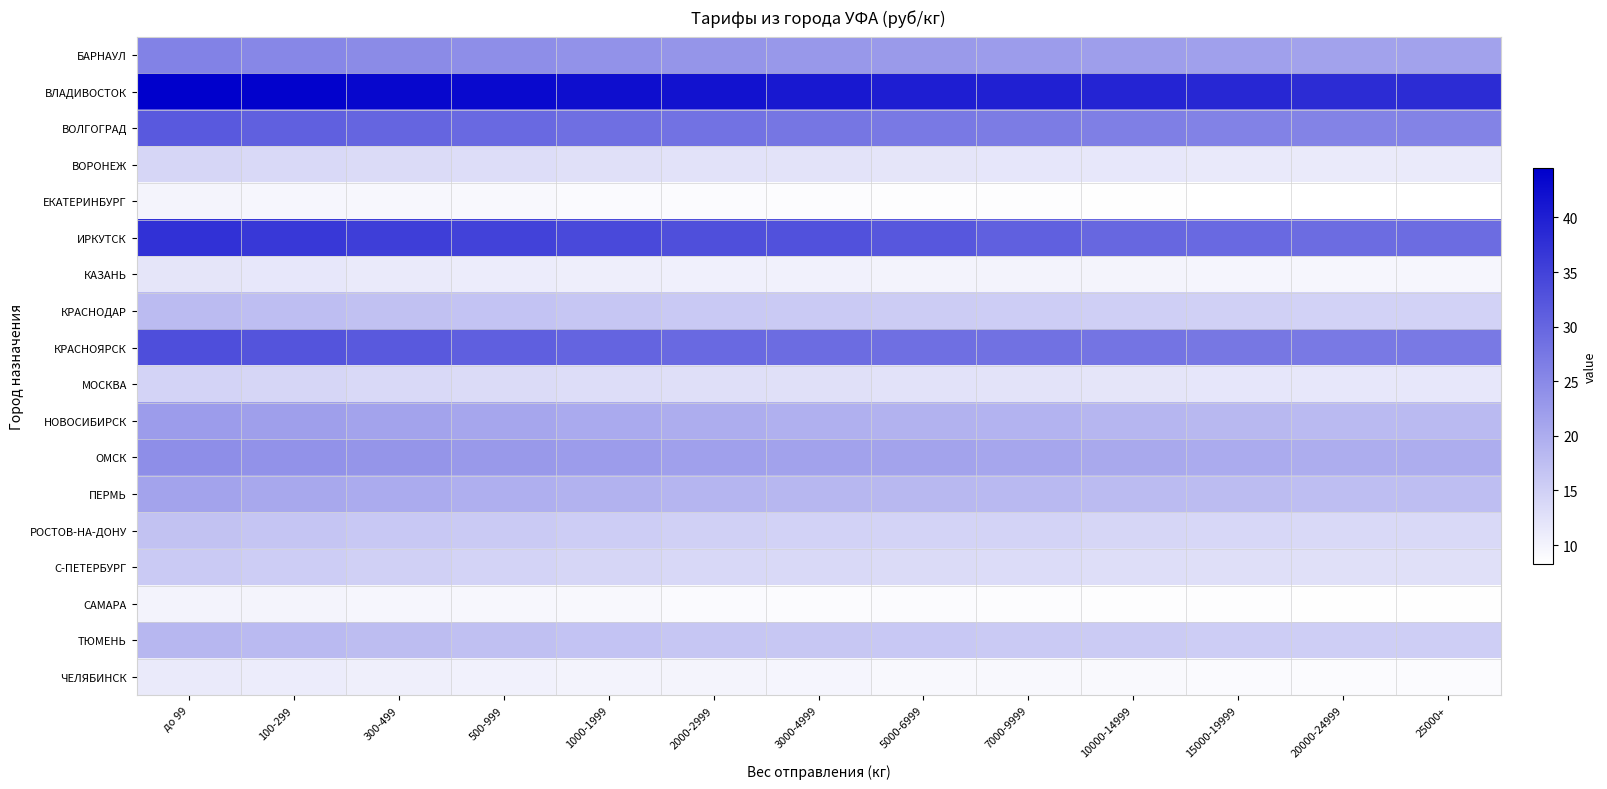

List the series in order of their peak value, highest first.

ВЛАДИВОСТОК, ИРКУТСК, КРАСНОЯРСК, ВОЛГОГРАД, БАРНАУЛ, ОМСК, НОВОСИБИРСК, ПЕРМЬ, ТЮМЕНЬ, КРАСНОДАР, РОСТОВ-НА-ДОНУ, С-ПЕТЕРБУРГ, МОСКВА, ВОРОНЕЖ, КАЗАНЬ, ЧЕЛЯБИНСК, САМАРА, ЕКАТЕРИНБУРГ